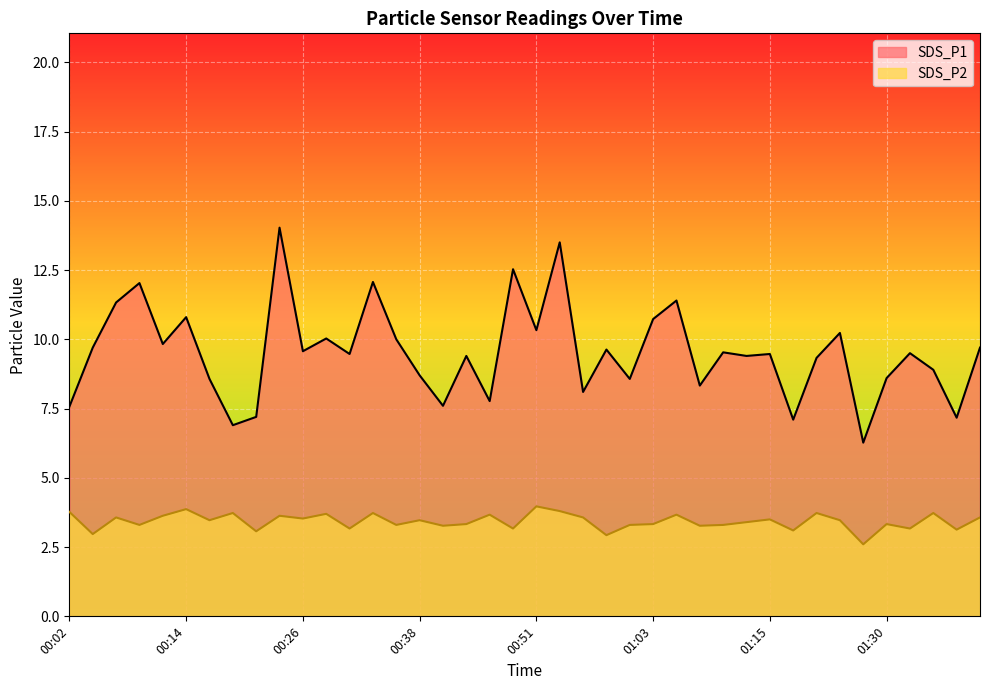

True or false: SDS_P1 has a value of 10.0 at 00:36.

True